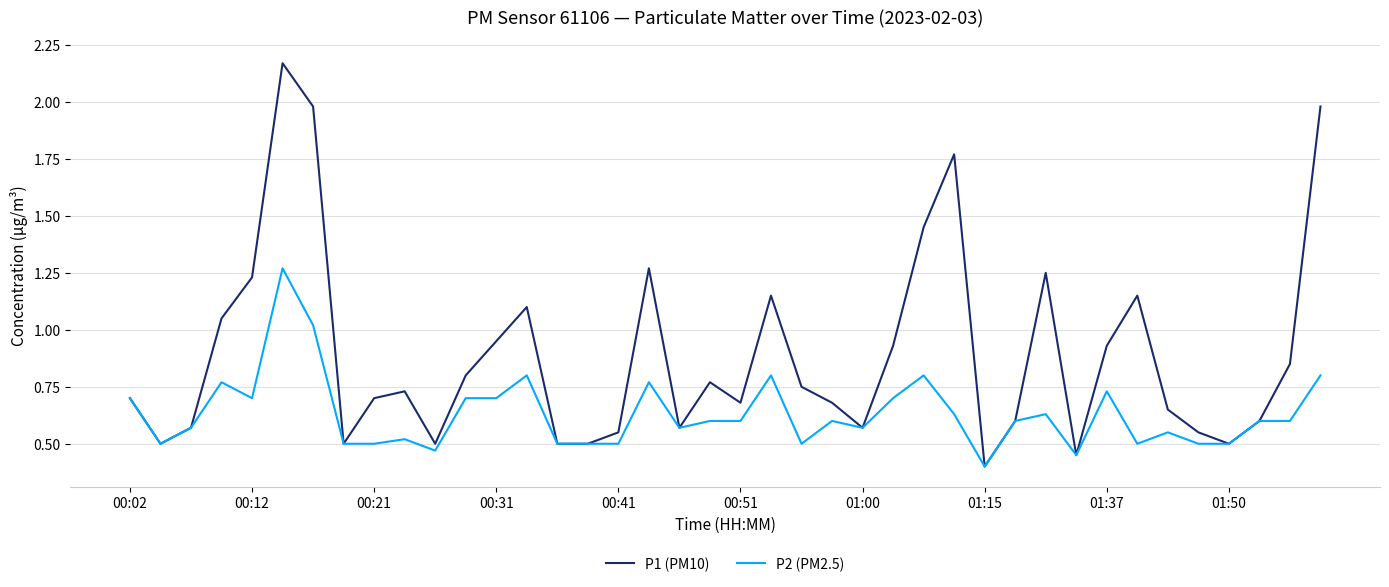

List the series in order of their peak value, lowest first.

P2 (PM2.5), P1 (PM10)